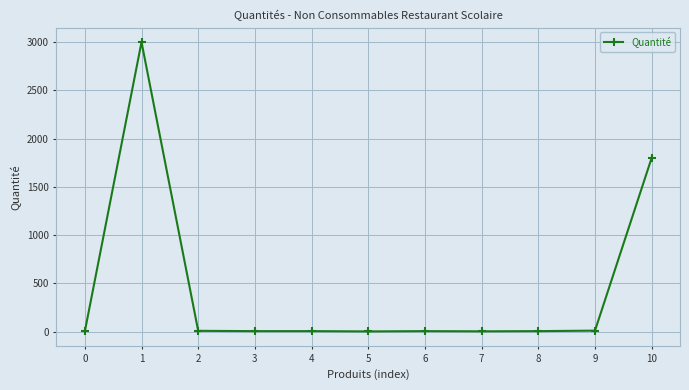

What is the maximum value shown in the chart?

3000